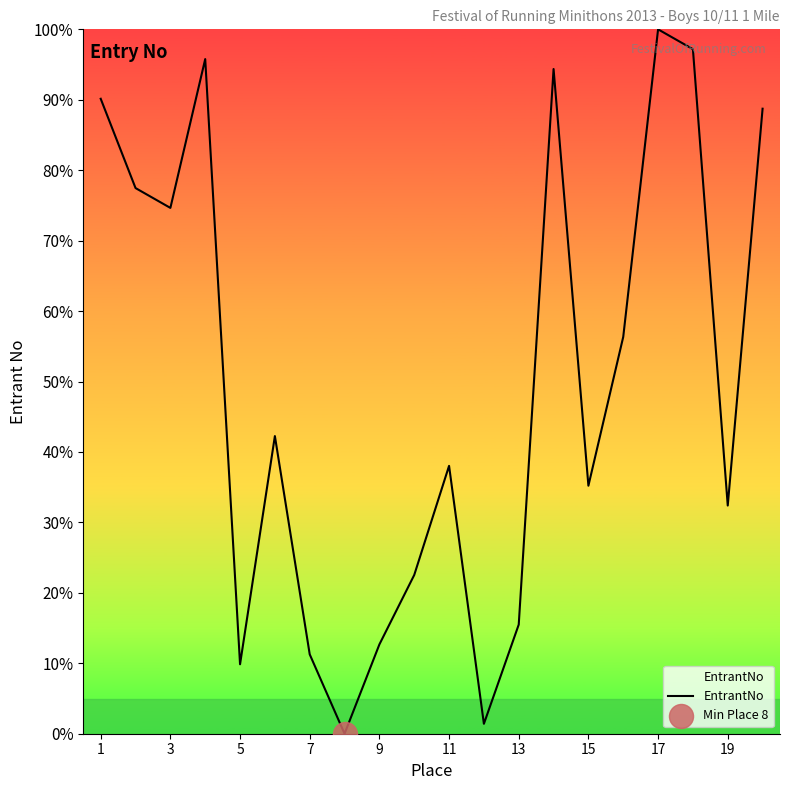

What is the difference between the maximum and minimum values?

100.0